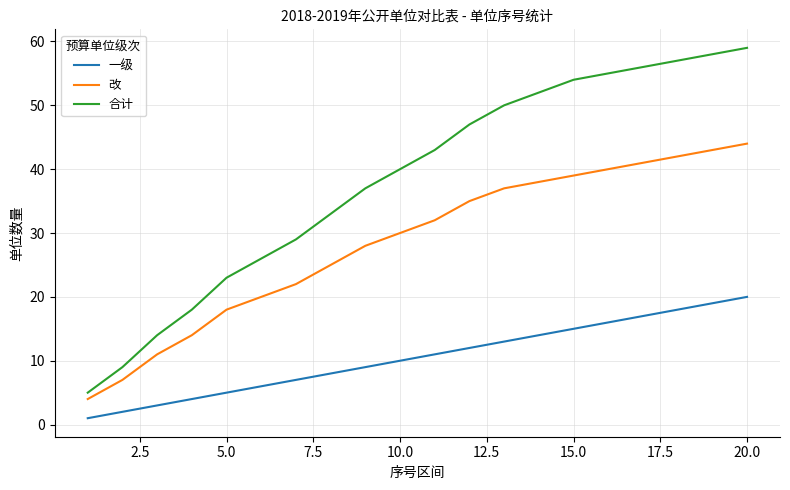

List the series in order of their overall mean, lowest first.

一级, 改, 合计